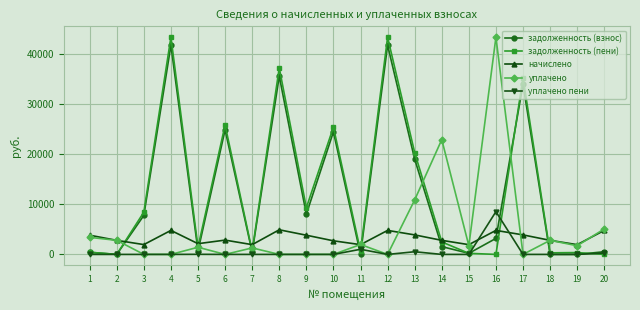

Where do задолженность (взнос) and уплачено first cross each other?

2 and 3